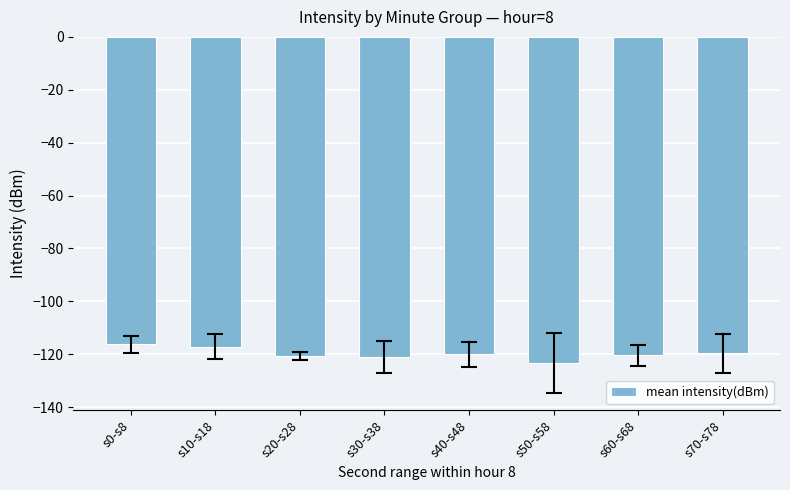

What is the average value?

-119.8